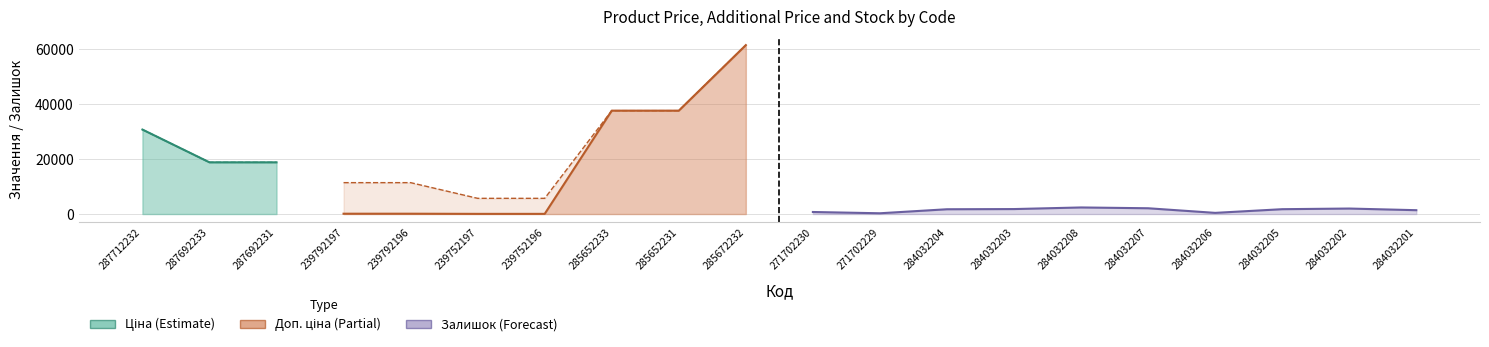

Is the value of Ціна at 284032206 greater than the value of Доп. ціна at 284032208?

No